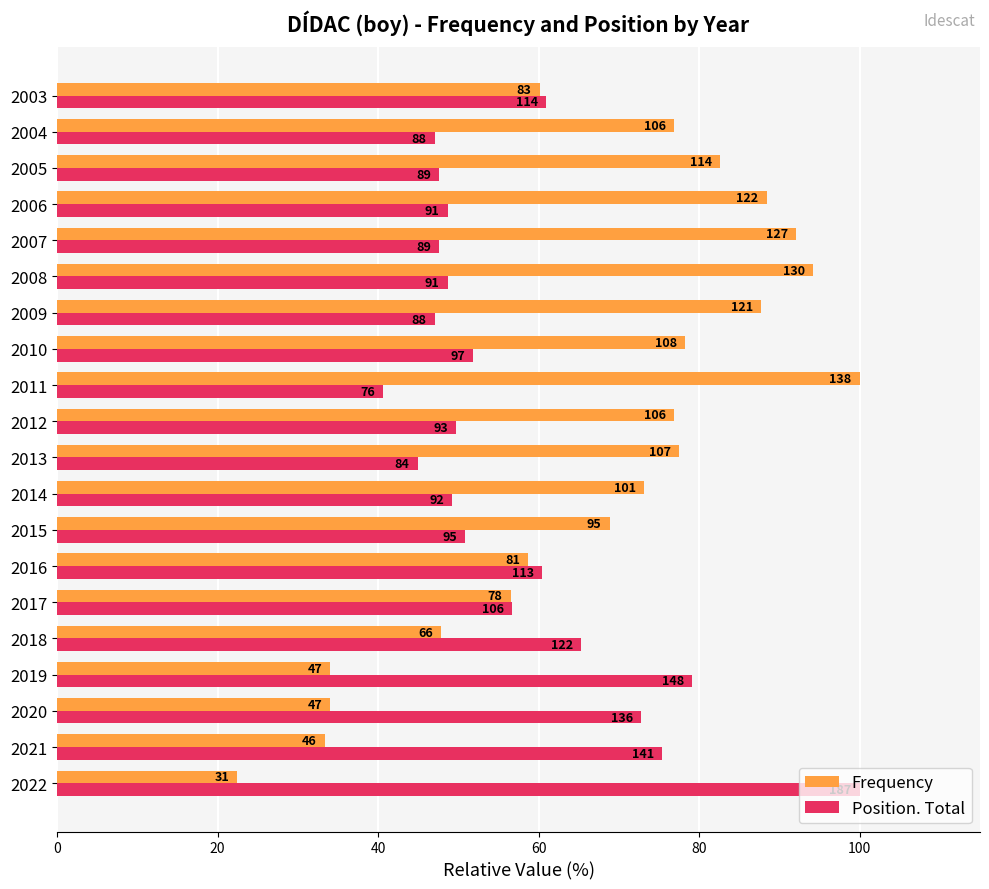

What is the difference between the second highest and minimum values in the Frequency series?

71.7